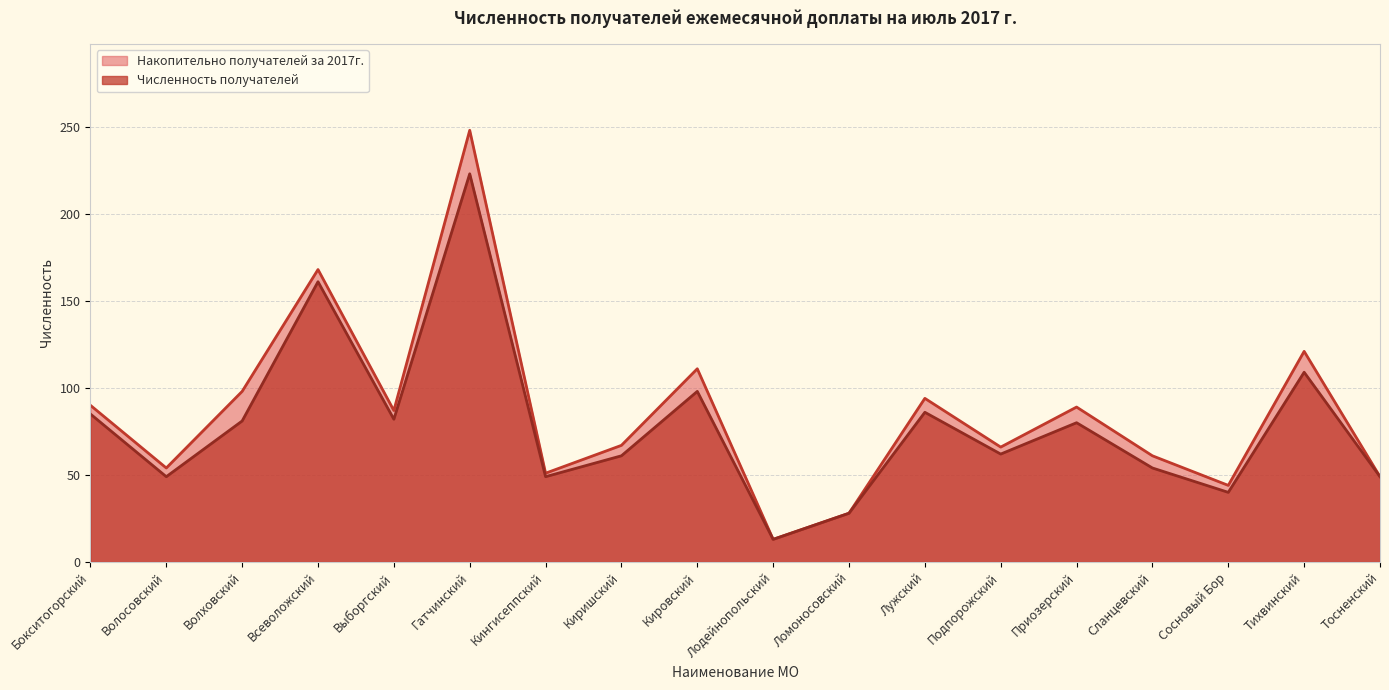

Does the chart have visible grid lines?

Yes